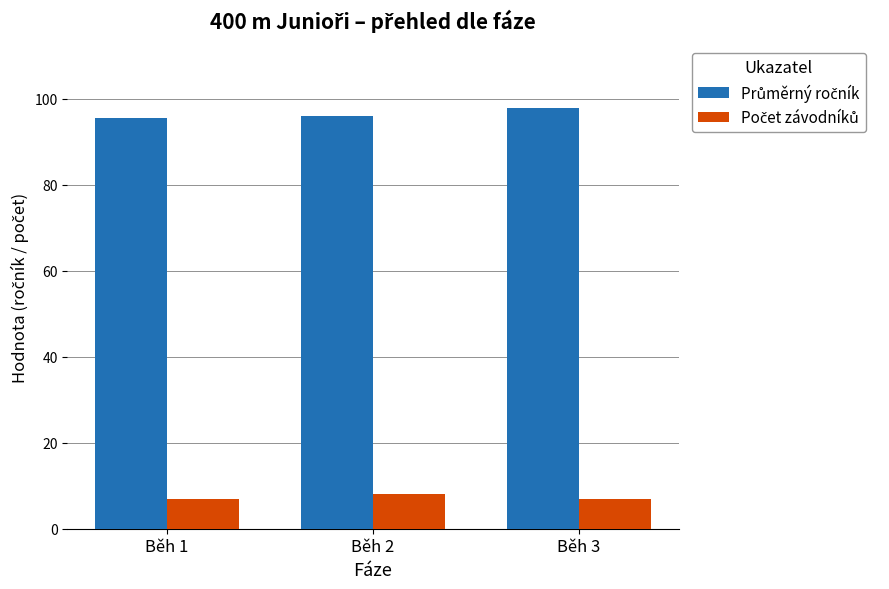

At how many categories does at least one series exceed 64?

3